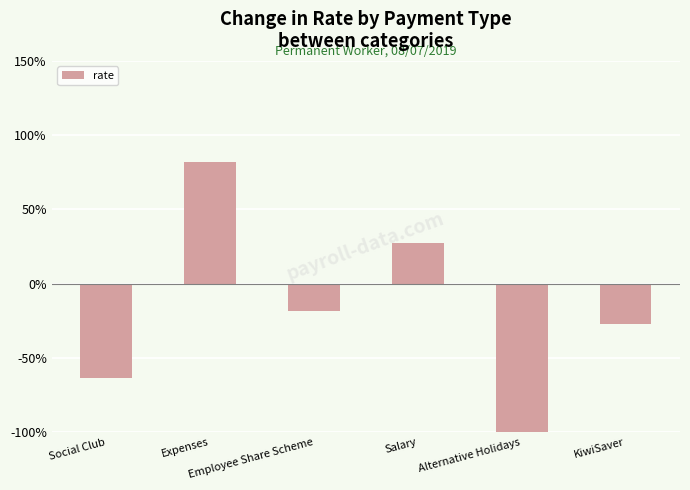

Are the bars horizontal?

No